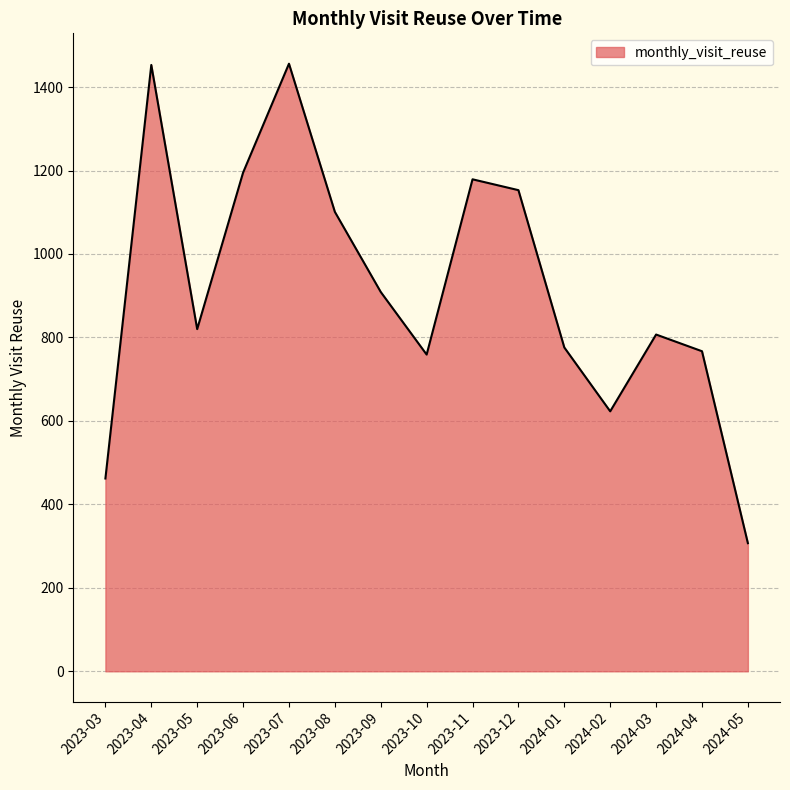

What is the smallest value displayed?

307